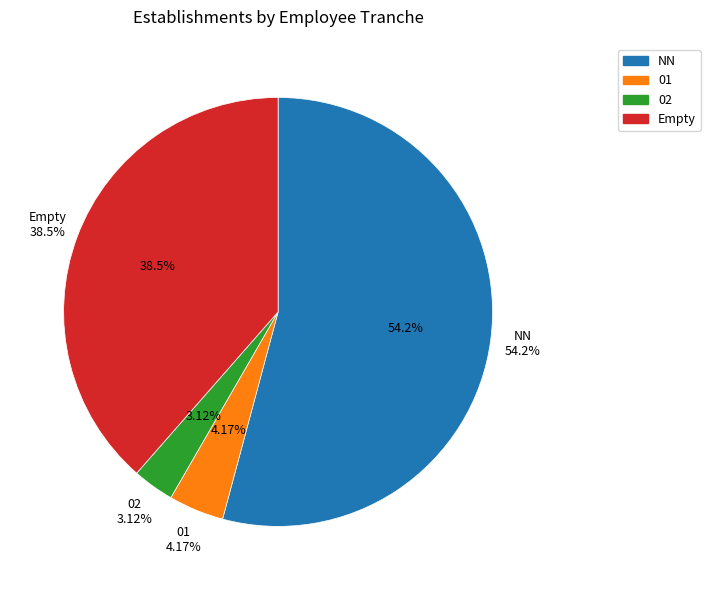

To the nearest percent, what portion does  represent?

39%